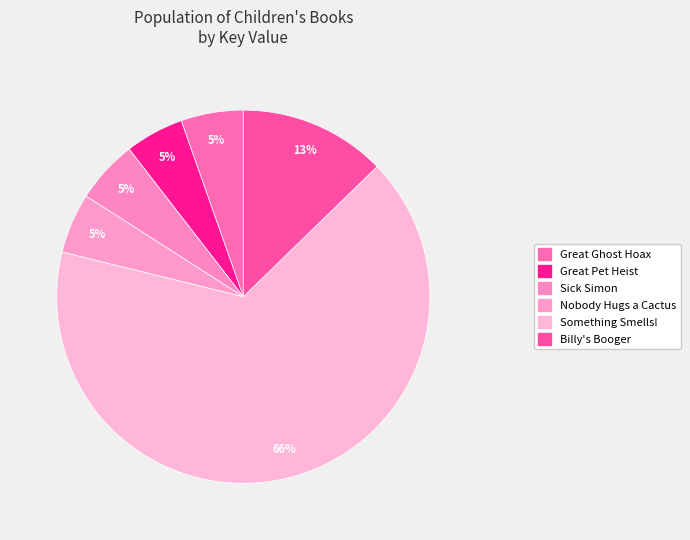

Is Sick Simon the majority of the pie?

No